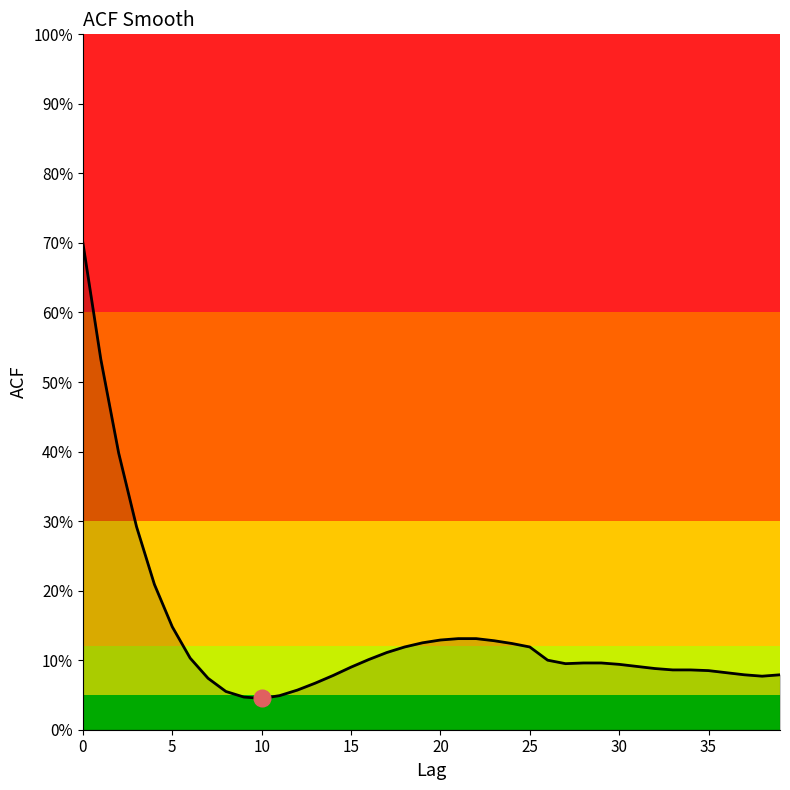

Rank the categories by value from highest to lowest.

0, 1, 2, 3, 4, 5, 21, 22, 20, 23, 19, 24, 18, 25, 17, 6, 16, 26, 28, 29, 27, 30, 31, 15, 32, 33, 34, 35, 36, 37, 39, 14, 38, 7, 13, 12, 8, 11, 9, 10